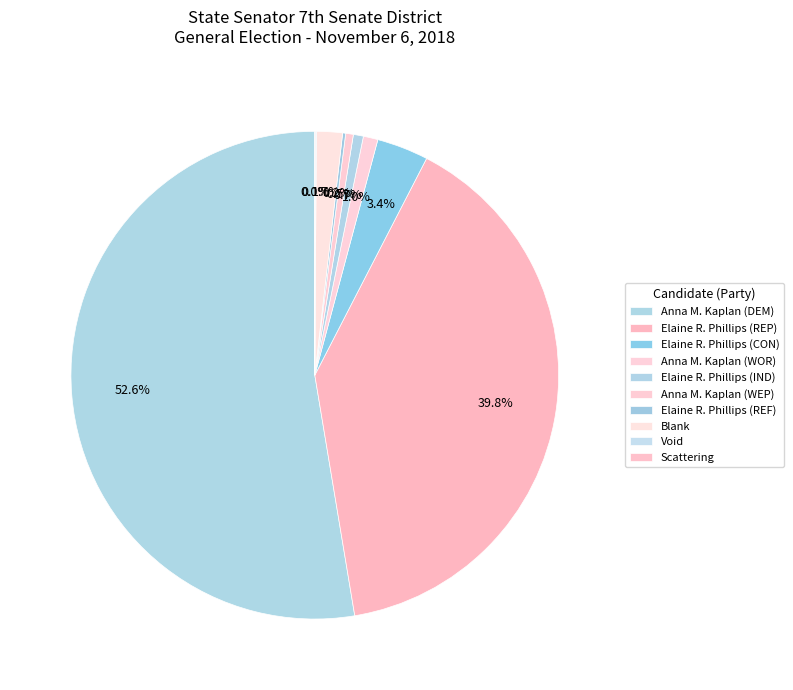

What percentage do Elaine R. Phillips (REP) and Elaine R. Phillips (IND) together represent?

40.5%